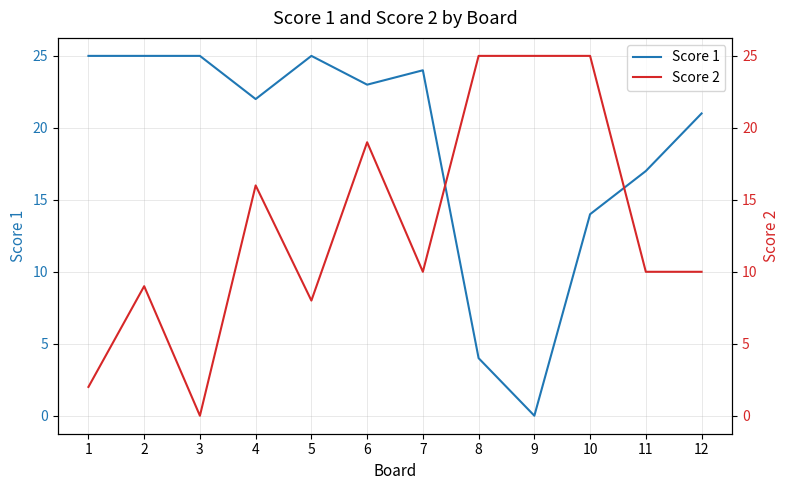

What is the average value of the Score 1 series?

19